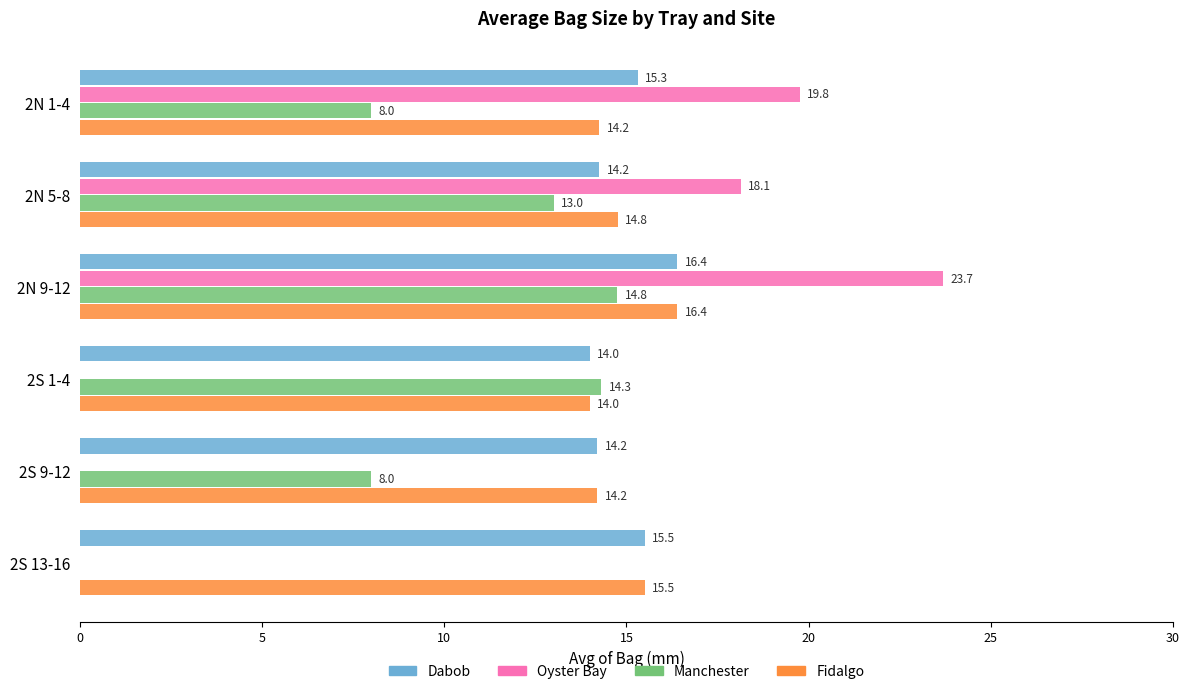

Which series has the largest total across all categories?

Dabob